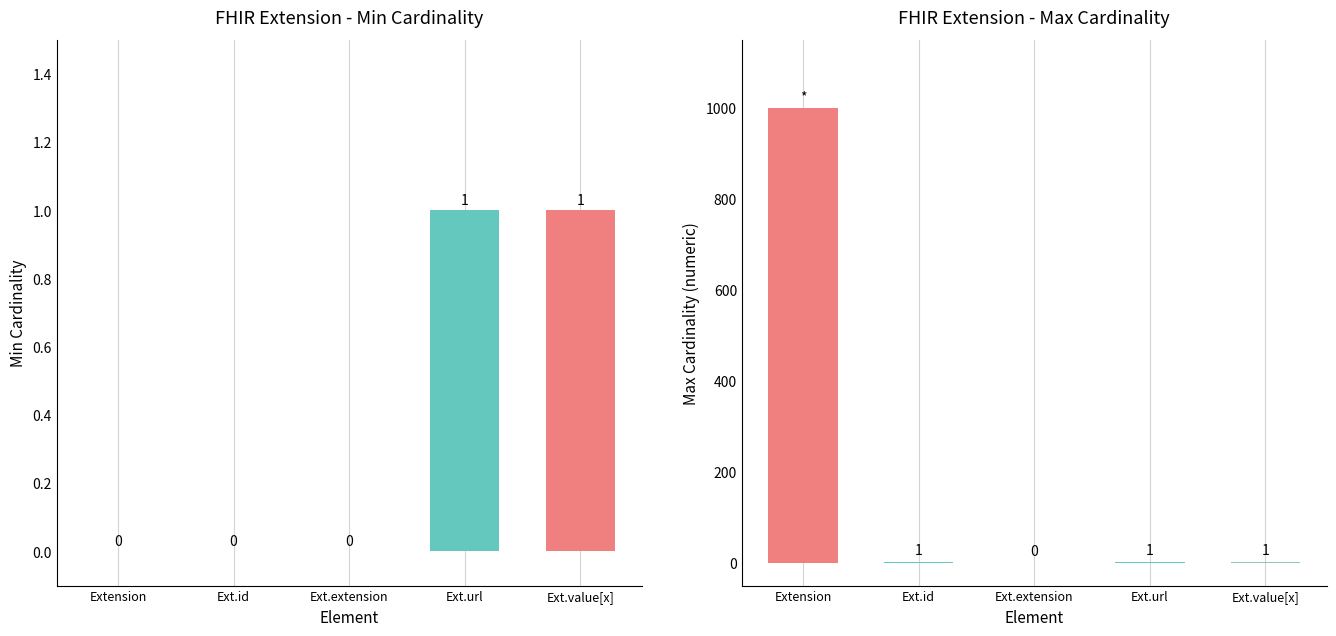

How many bars are there in total?

10